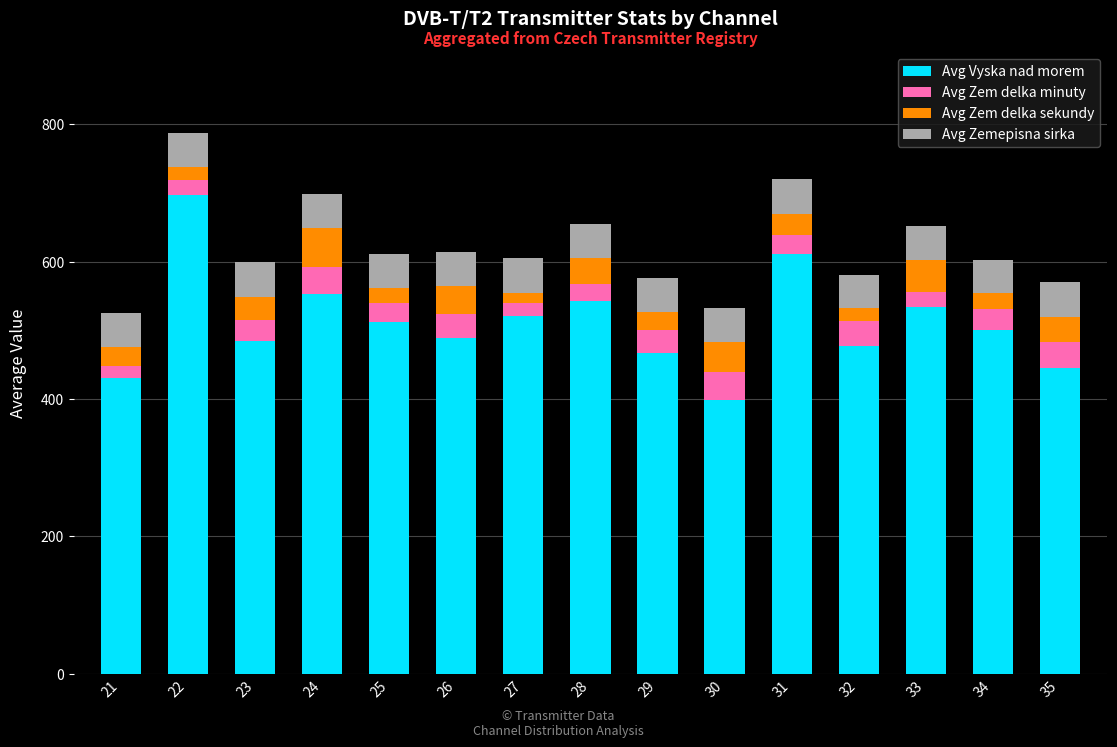

Which category has the lowest value in the Avg Vyska nad morem series?

30